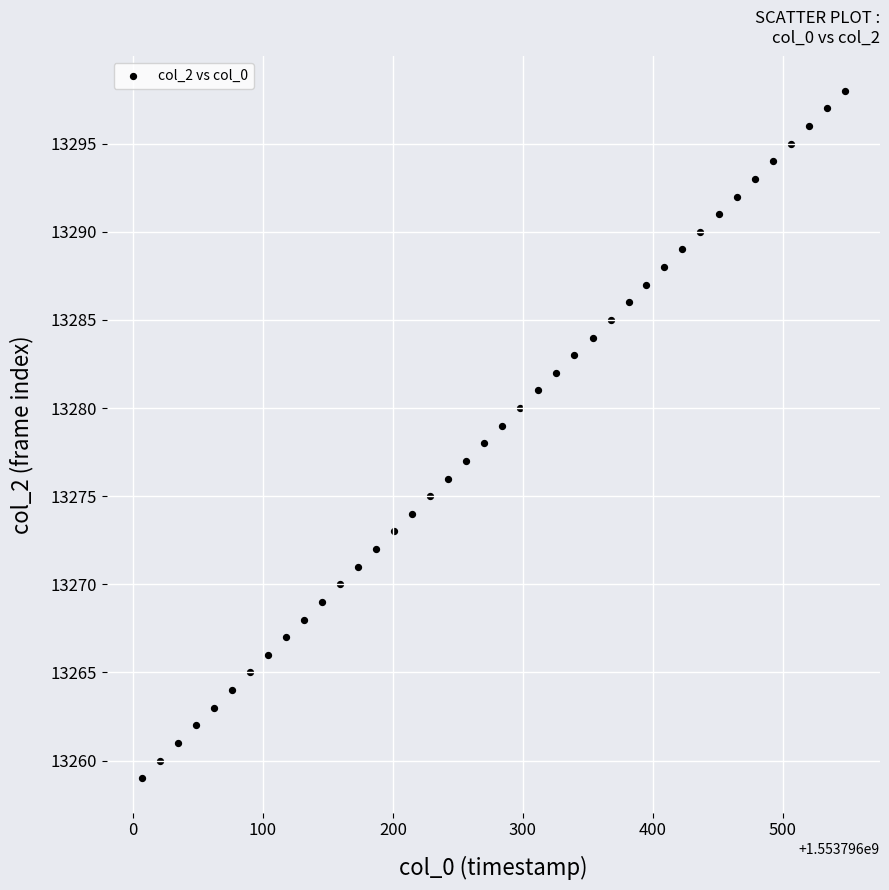

What is the range of Y values (max minus min)?

39